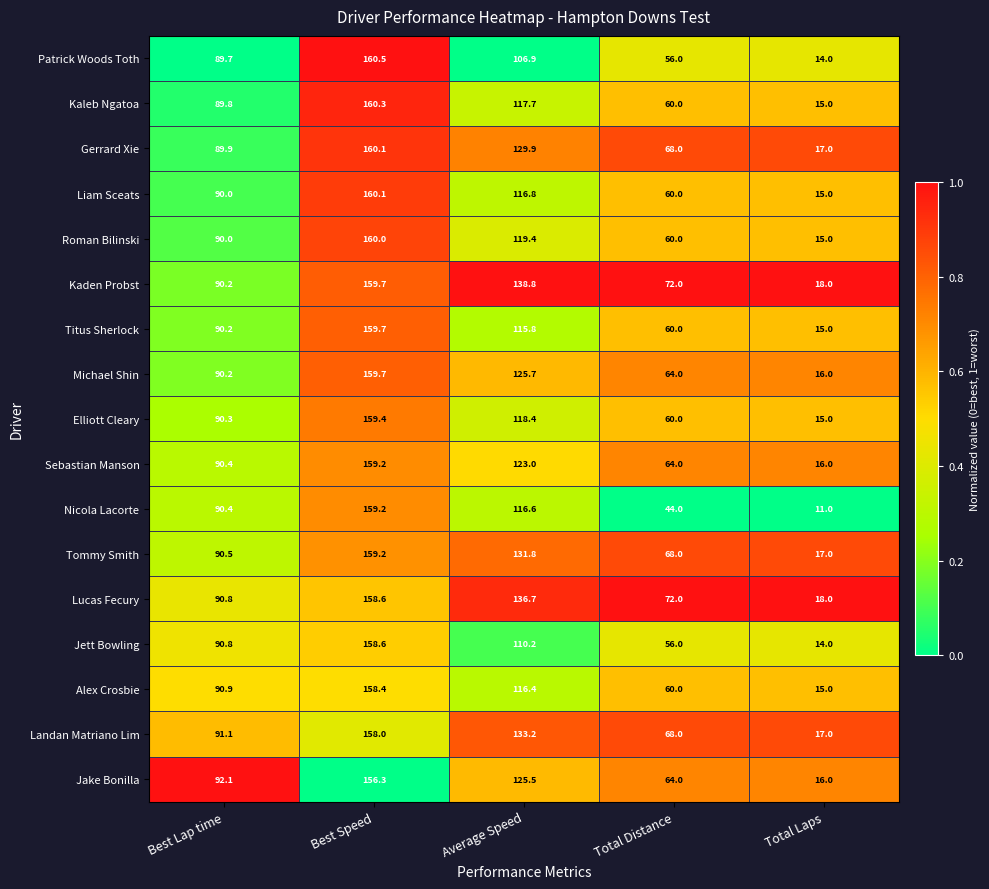

How many series are shown in this chart?

17